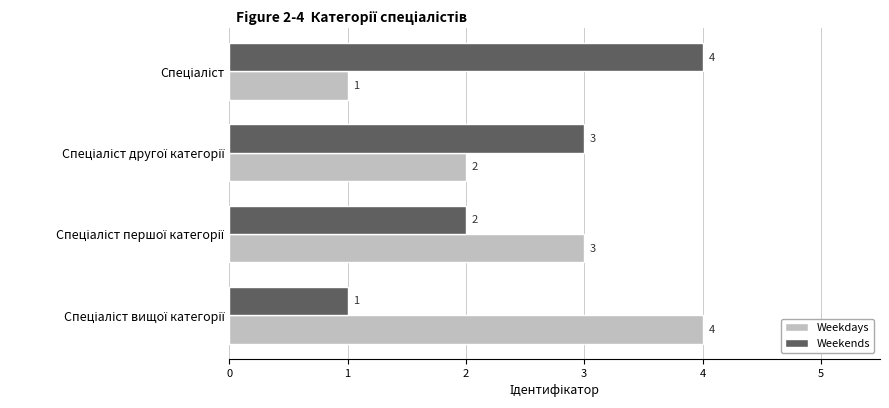

What is the highest value of the Weekends series?

4